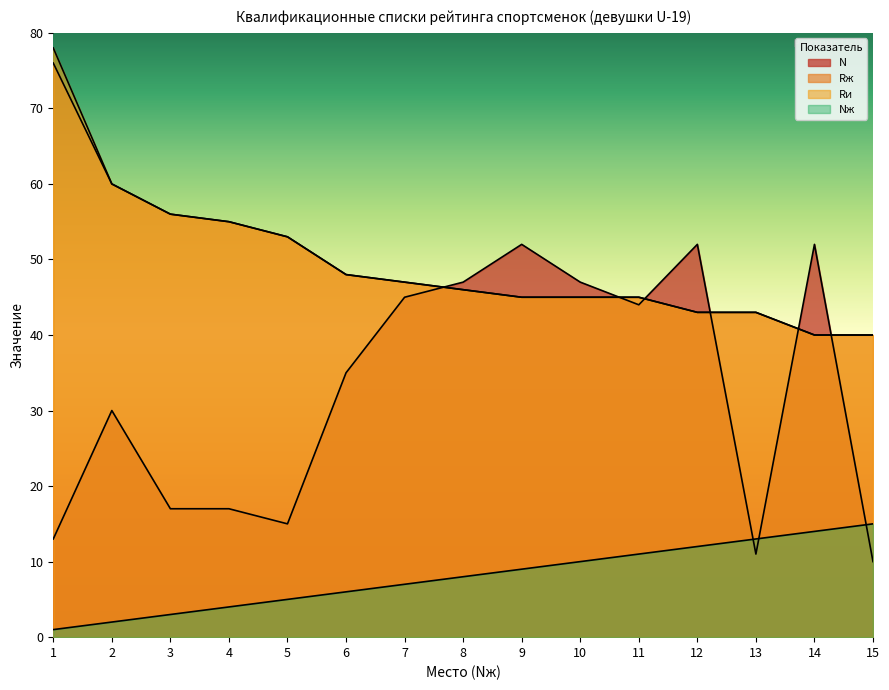

Reading left to right, list all the values displayed in this chart.

Nж: 1=1	2=2	3=3	4=4	5=5	6=6	7=7	8=8	9=9	10=10	11=11	12=12	13=13	14=14	15=15
Rж: 1=76	2=60	3=56	4=55	5=53	6=48	7=47	8=46	9=45	10=45	11=45	12=43	13=43	14=40	15=40
Rи: 1=78	2=60	3=56	4=55	5=53	6=48	7=47	8=46	9=45	10=45	11=45	12=43	13=43	14=40	15=40
N: 1=13	2=30	3=17	4=17	5=15	6=35	7=45	8=47	9=52	10=47	11=44	12=52	13=11	14=52	15=10